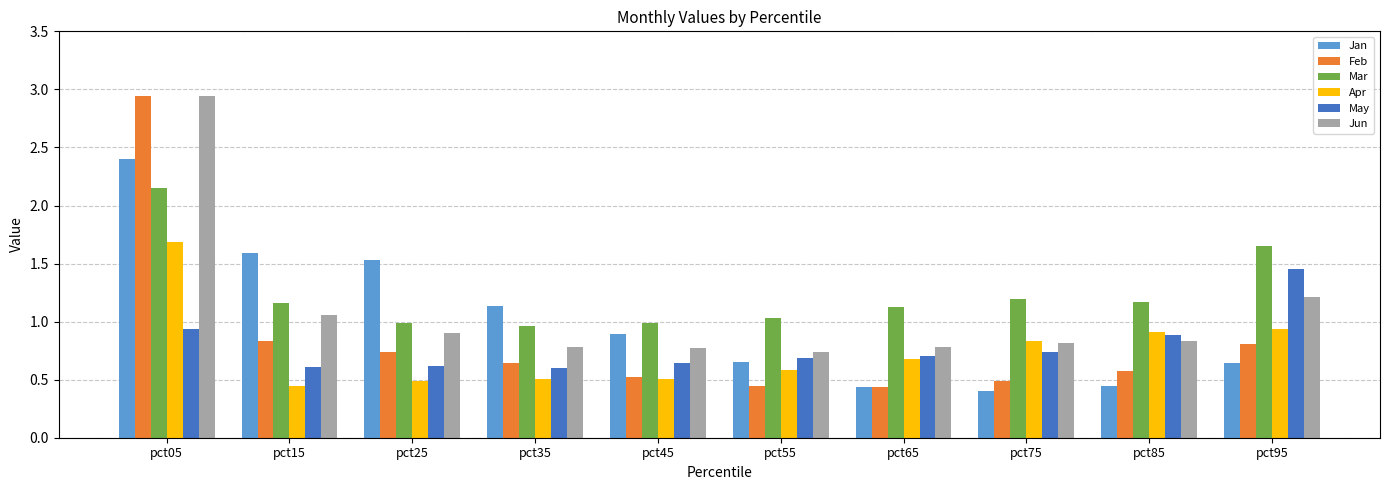

What is the difference between the highest and lowest values at pct45?

0.5